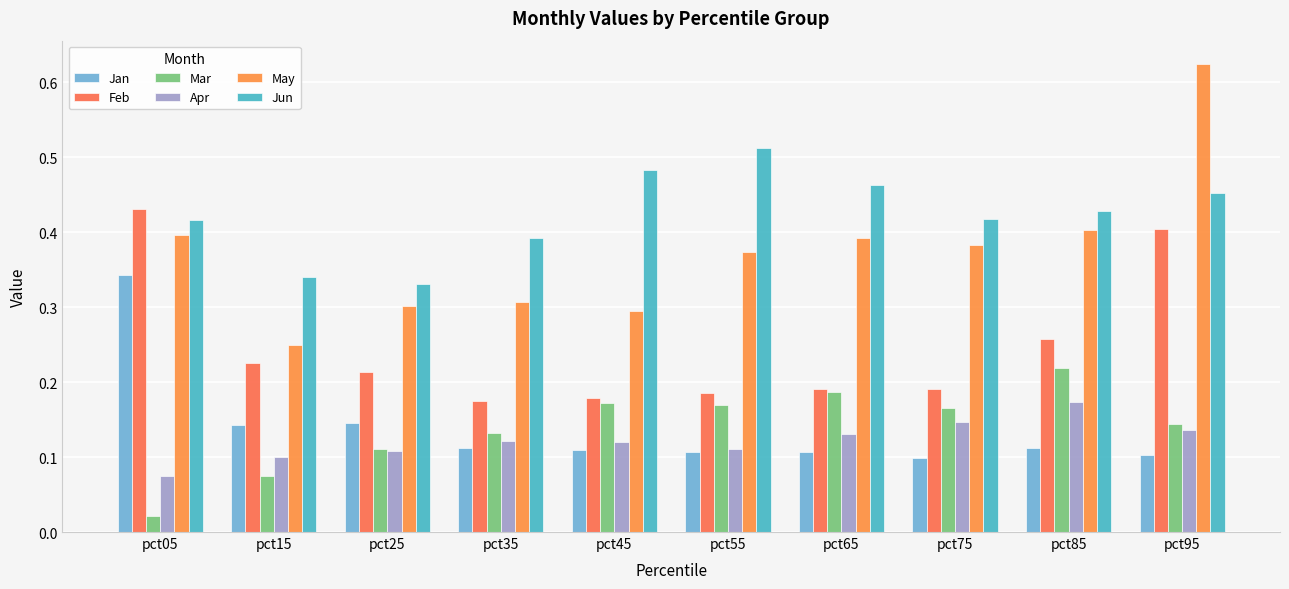

What is the sum of all Apr values?

1.2